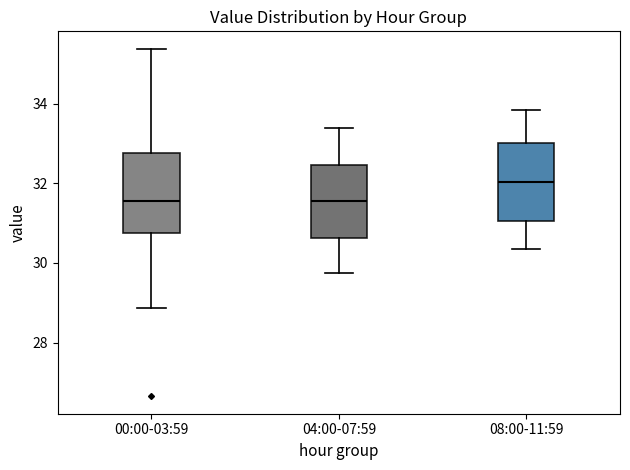

Reading left to right, read every box against the y-axis: the position of its median line, the range the box covers, and the ends of its whiskers. The values are not printed on the chart, so give them approximately, as read against the axis.

00:00-03:59: median 31.6, box 30.8 to 32.8, whiskers 28.8 to 35.4
04:00-07:59: median 31.6, box 30.6 to 32.4, whiskers 29.8 to 33.4
08:00-11:59: median 32.0, box 31.0 to 33.0, whiskers 30.4 to 33.8